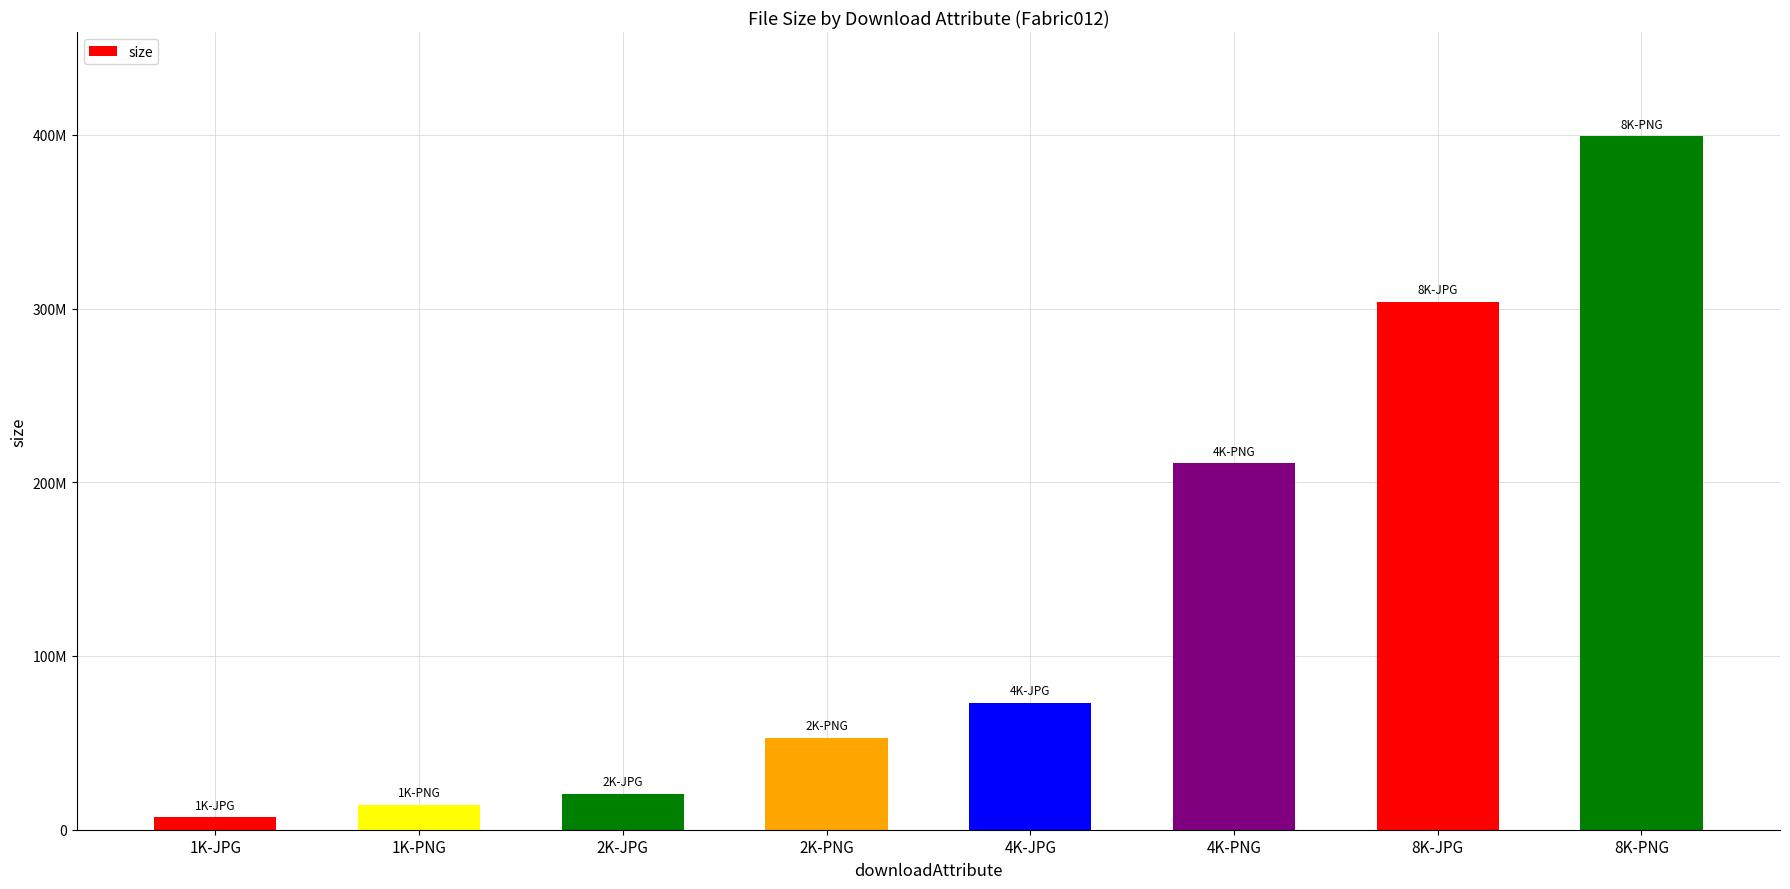

Reading right to left, list all the values displayed in this chart.

399255763	303848244	210872893	73161768	52937952	20848382	14497067	7044922